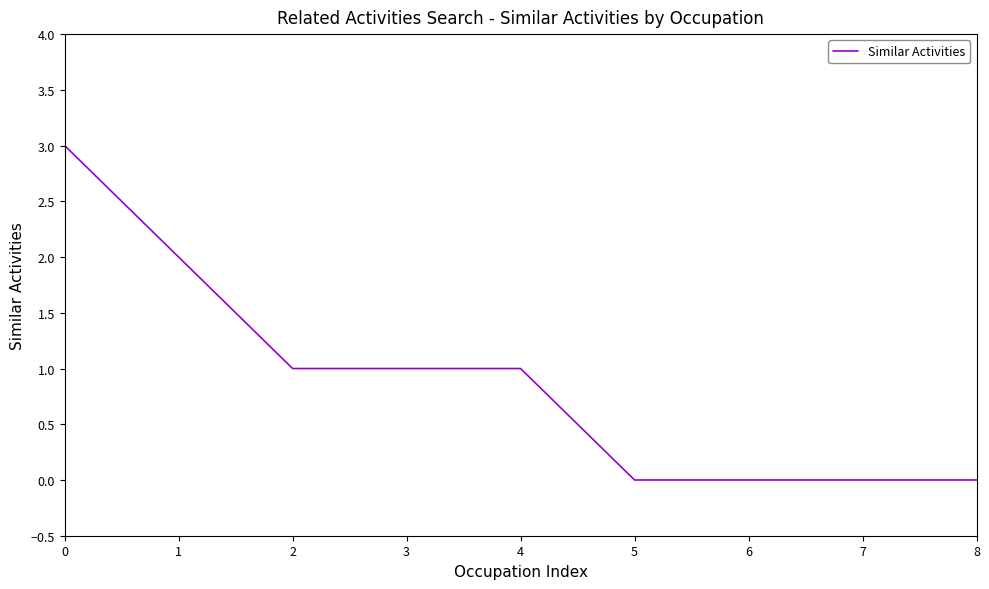

Which category has the highest value across all series?

0